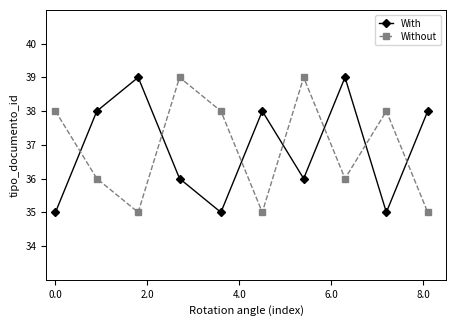

What is the sum of all Without values?

369